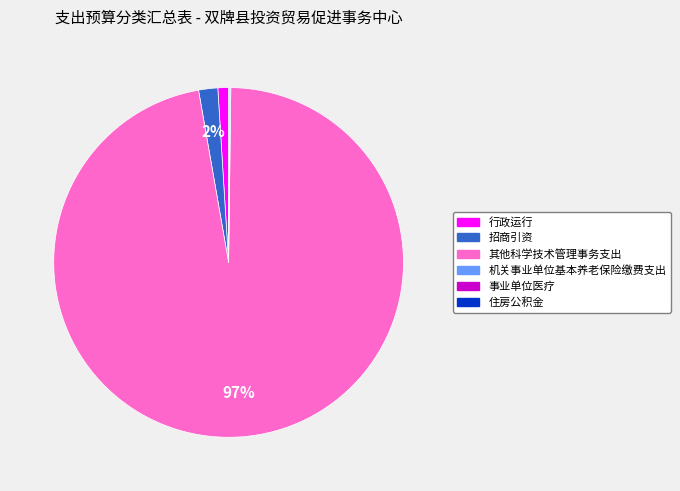

Which slice represents more than half of the pie?

其他科学技术管理事务支出